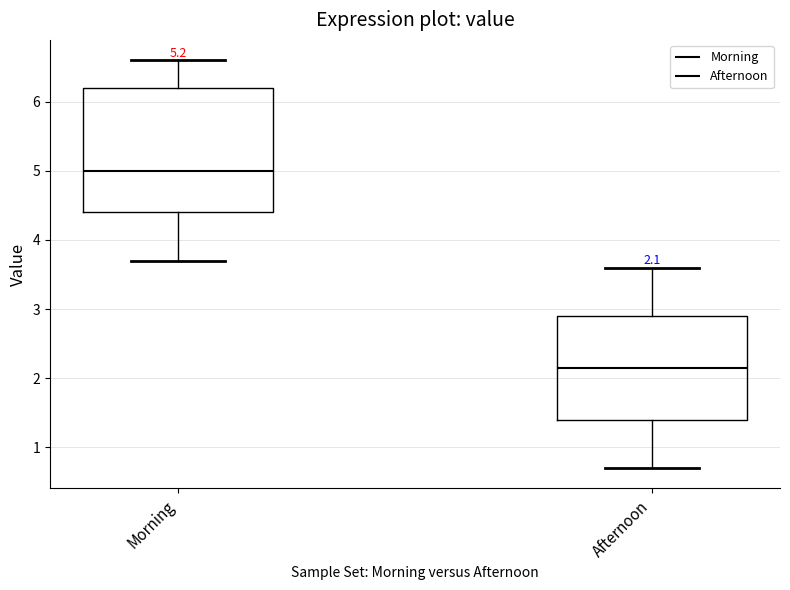

Which box's median line is the lowest?

Afternoon